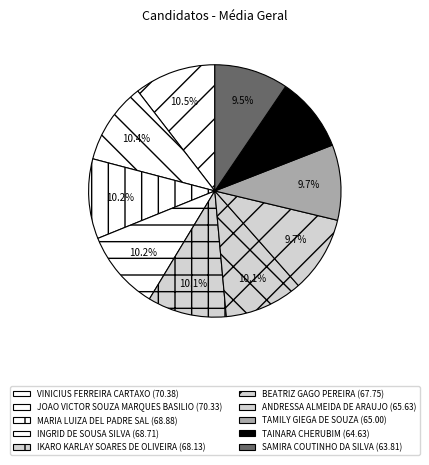

To the nearest percent, what is the average slice percentage?

10%